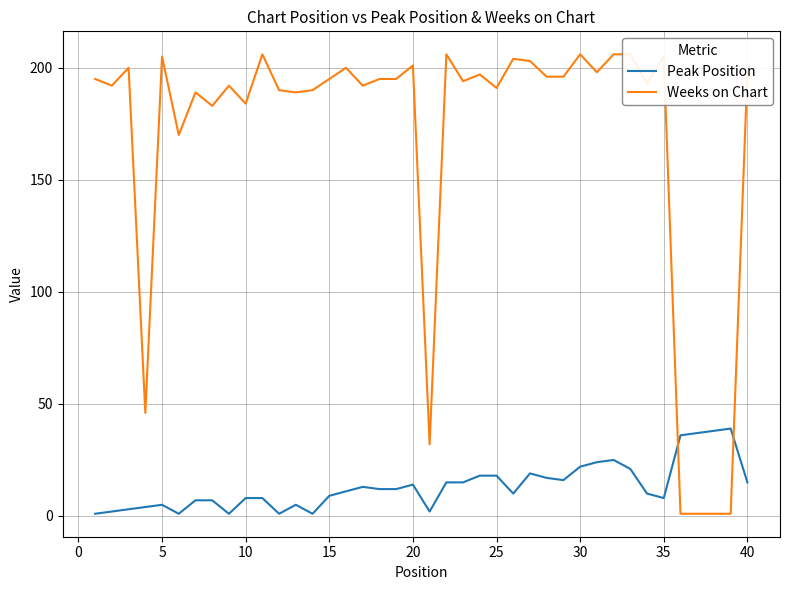

At how many categories does at least one series exceed 59?

34